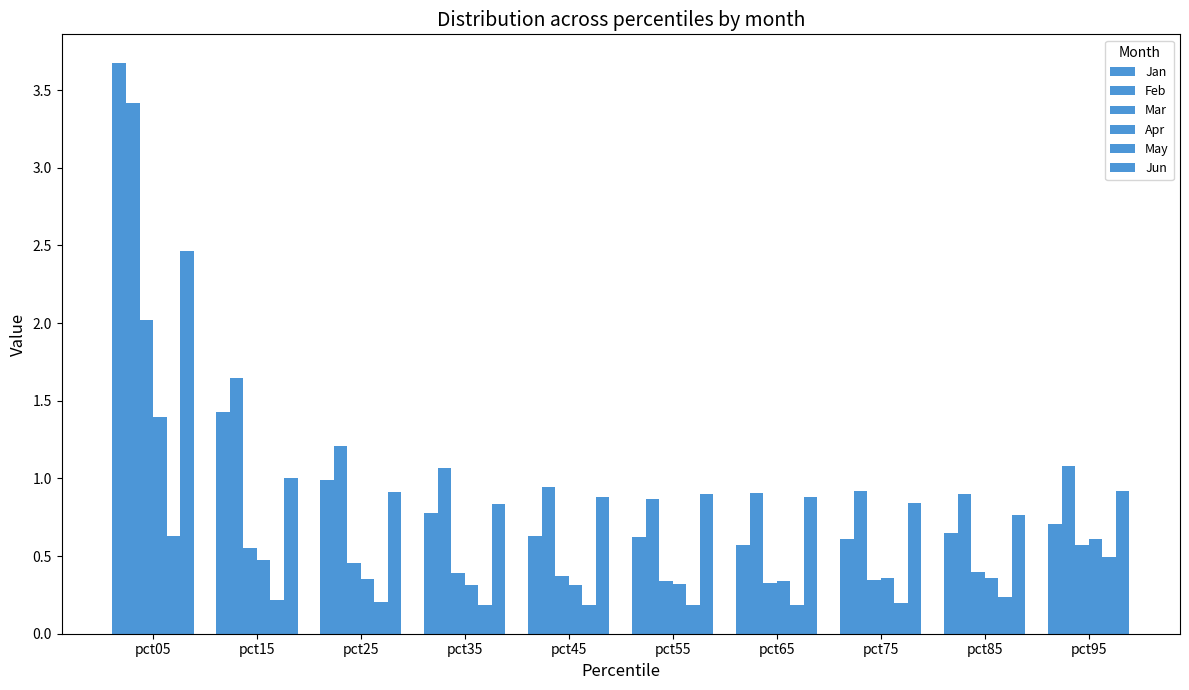

Reading left to right, what are all the values shown in this chart?

Jan: pct05=3.7	pct15=1.4	pct25=1.0	pct35=0.8	pct45=0.6	pct55=0.6	pct65=0.6	pct75=0.6	pct85=0.6	pct95=0.7
Feb: pct05=3.4	pct15=1.6	pct25=1.2	pct35=1.1	pct45=0.9	pct55=0.9	pct65=0.9	pct75=0.9	pct85=0.9	pct95=1.1
Mar: pct05=2.0	pct15=0.6	pct25=0.5	pct35=0.4	pct45=0.4	pct55=0.3	pct65=0.3	pct75=0.3	pct85=0.4	pct95=0.6
Apr: pct05=1.4	pct15=0.5	pct25=0.4	pct35=0.3	pct45=0.3	pct55=0.3	pct65=0.3	pct75=0.4	pct85=0.4	pct95=0.6
May: pct05=0.6	pct15=0.2	pct25=0.2	pct35=0.2	pct45=0.2	pct55=0.2	pct65=0.2	pct75=0.2	pct85=0.2	pct95=0.5
Jun: pct05=2.5	pct15=1.0	pct25=0.9	pct35=0.8	pct45=0.9	pct55=0.9	pct65=0.9	pct75=0.8	pct85=0.8	pct95=0.9